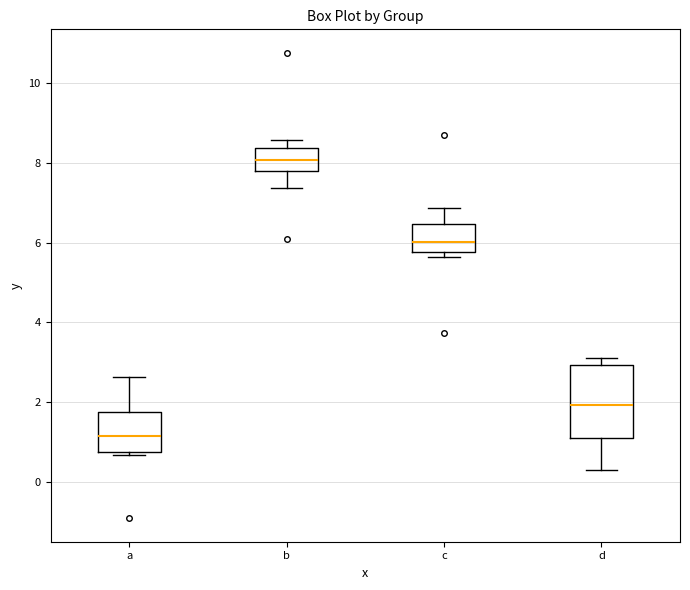

Which box is the tallest, from its lower edge to its upper edge?

d